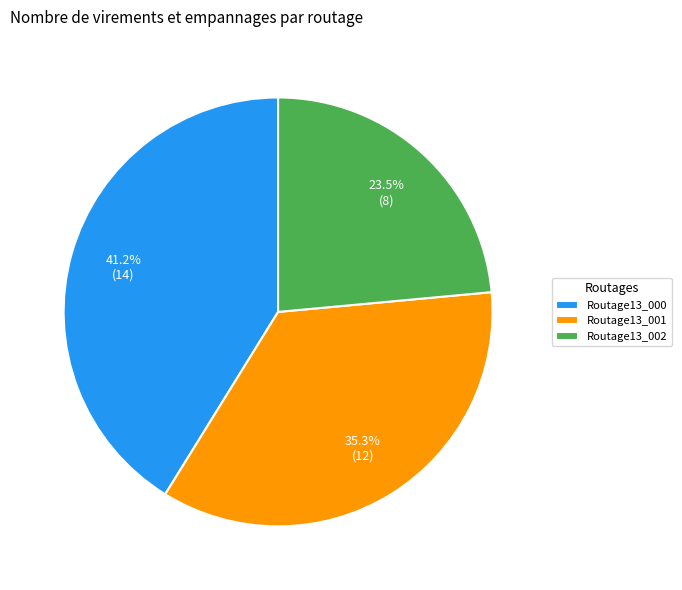

Count the number of slices in the pie.

3